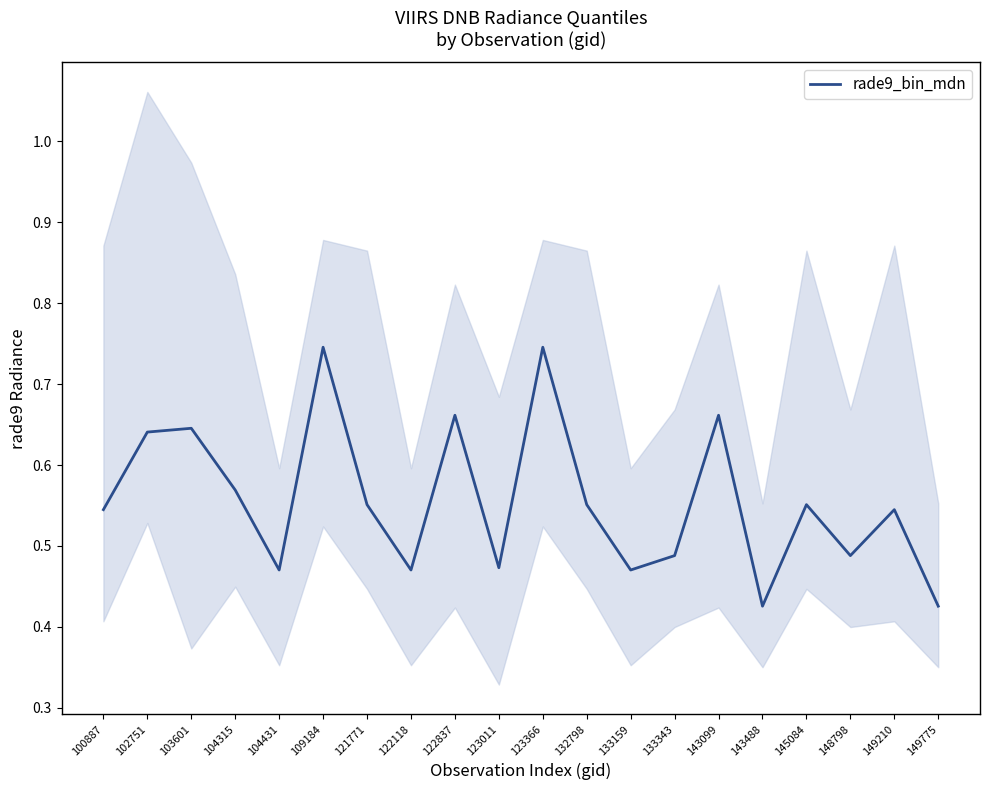

True or false: the data shows 0.6 at 102751.

True